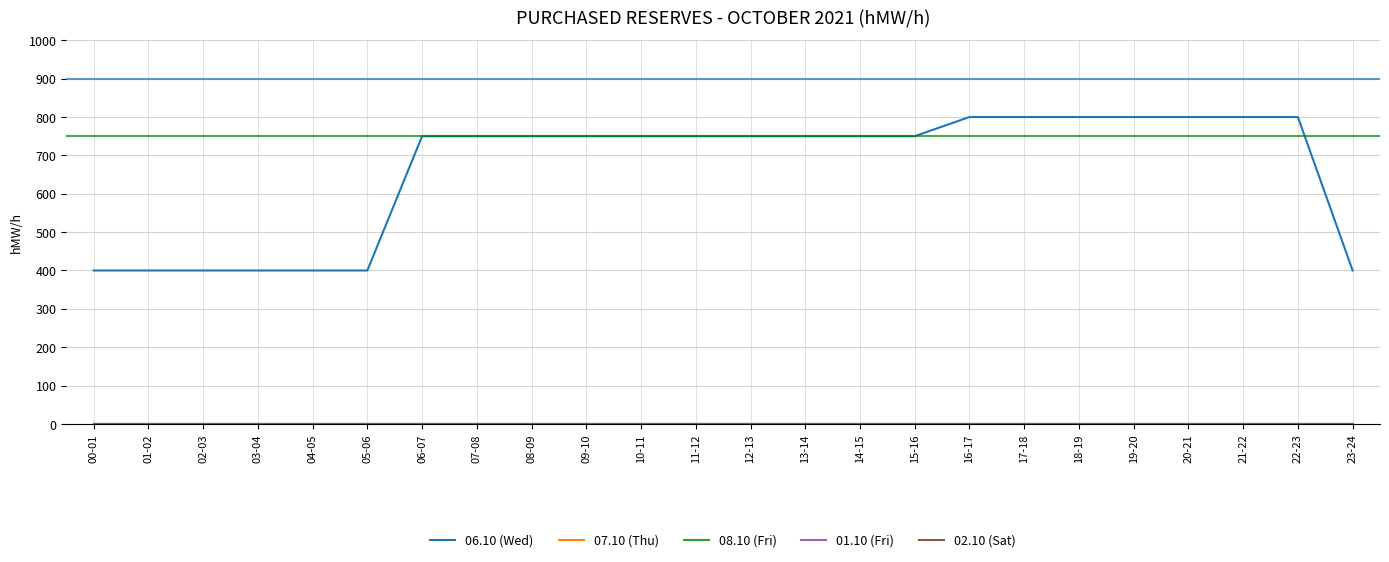

Does the chart display data point markers on the line(s)?

No